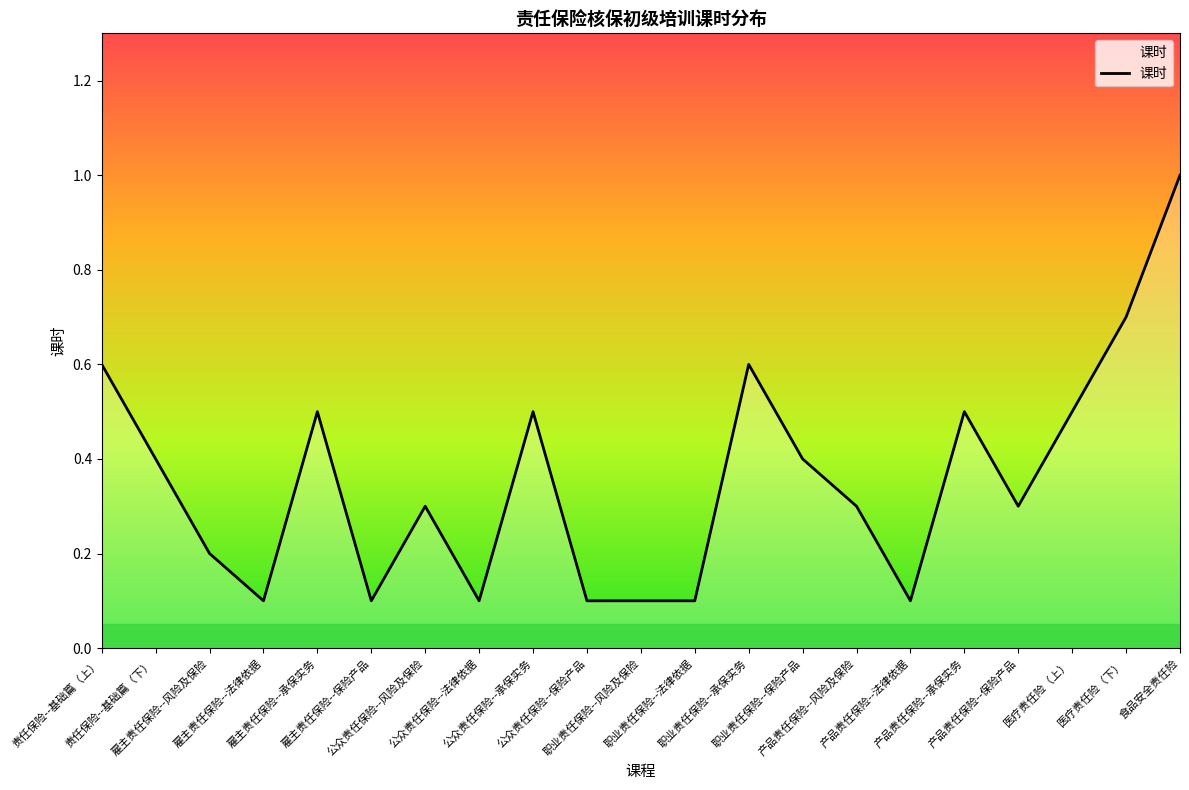

What is the average value?

0.4